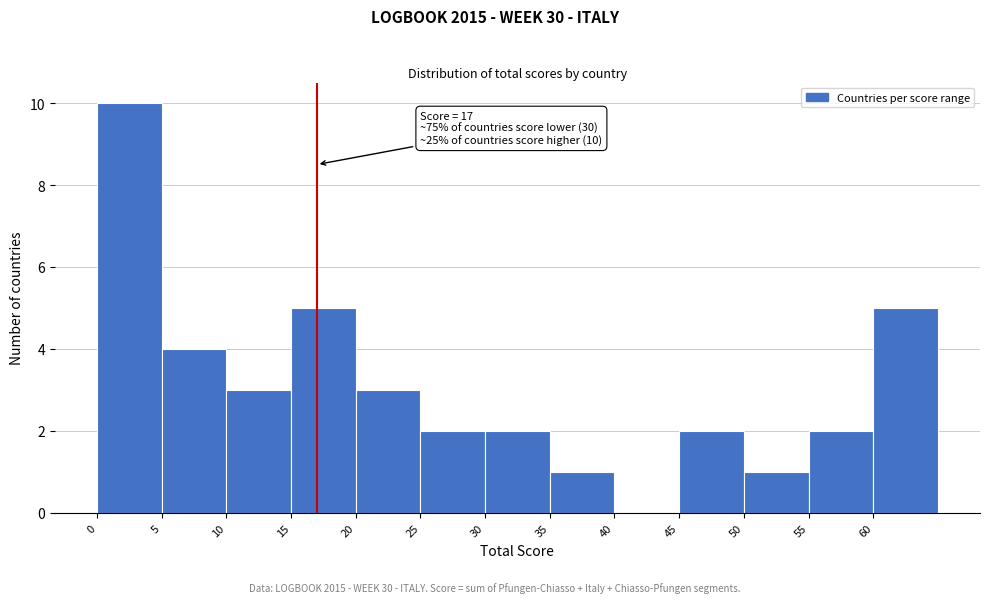

Which range on the x-axis has the tallest bar?

0 to 5